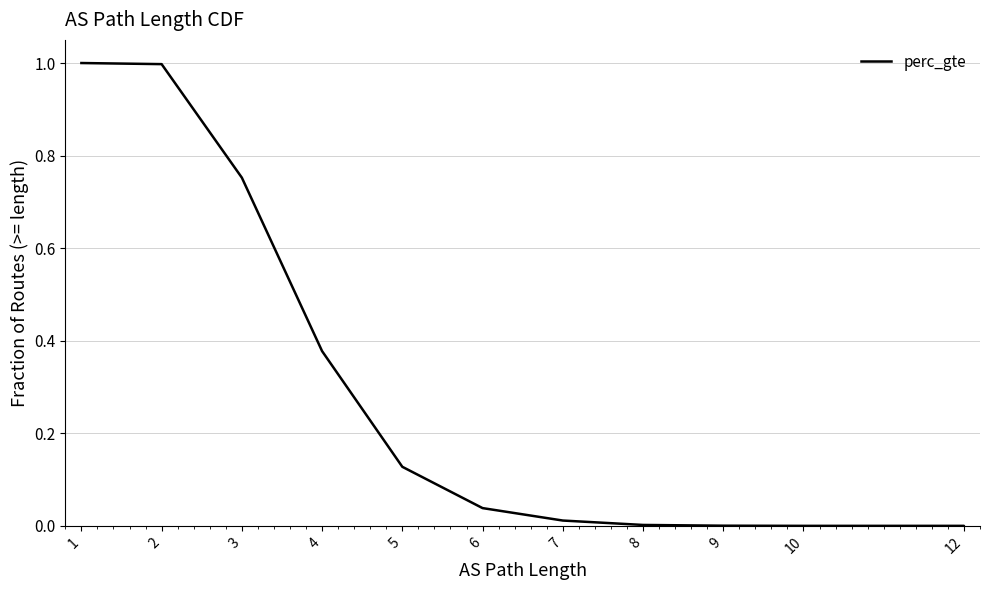

What is the difference between the maximum and minimum values?

1.0